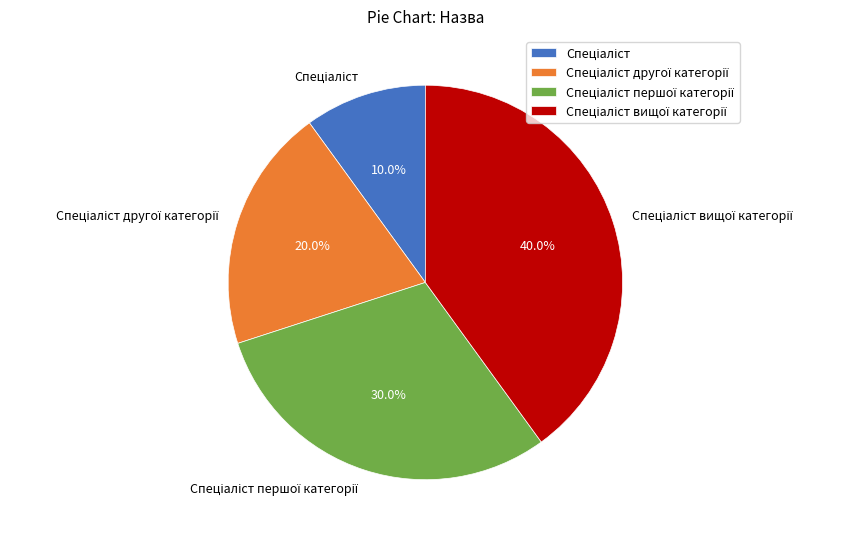

Does any single category account for the majority?

No